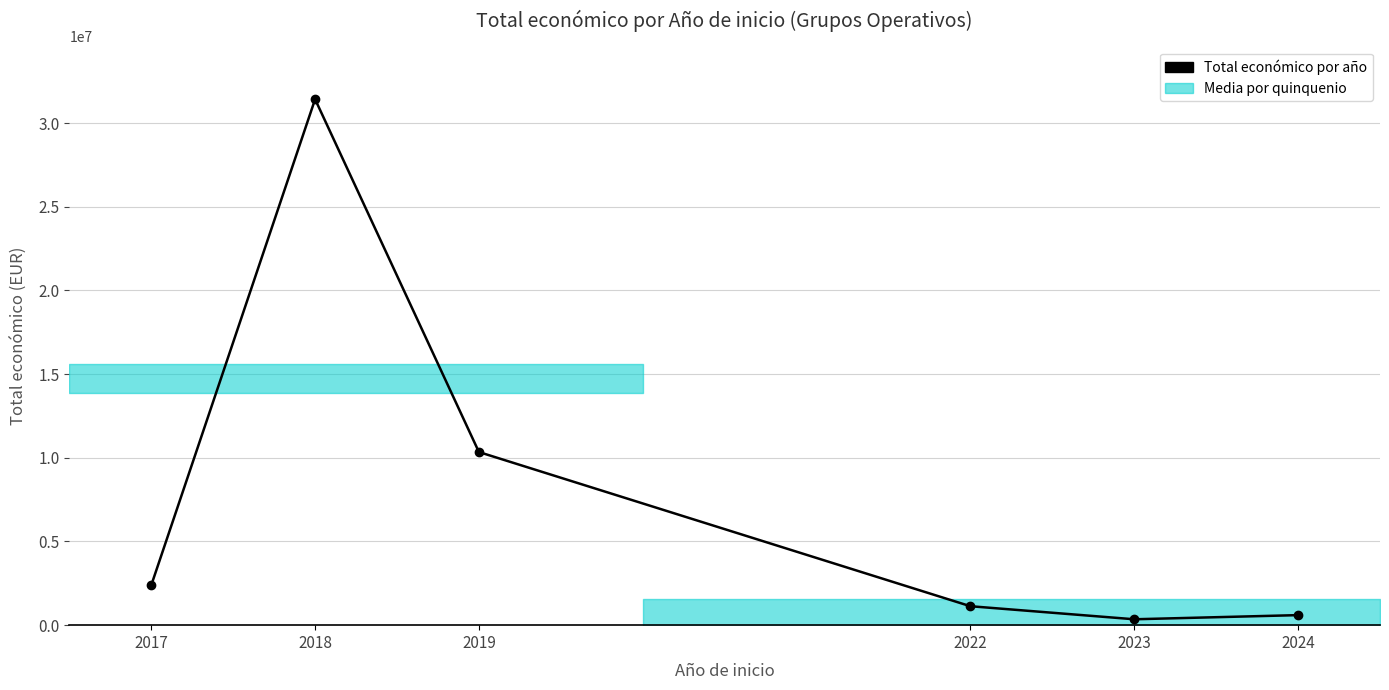

Reading right to left, list all the values displayed in this chart.

2024=599986	2023=352139	2022=1132121	2019=10345164	2018=31427249	2017=2385505